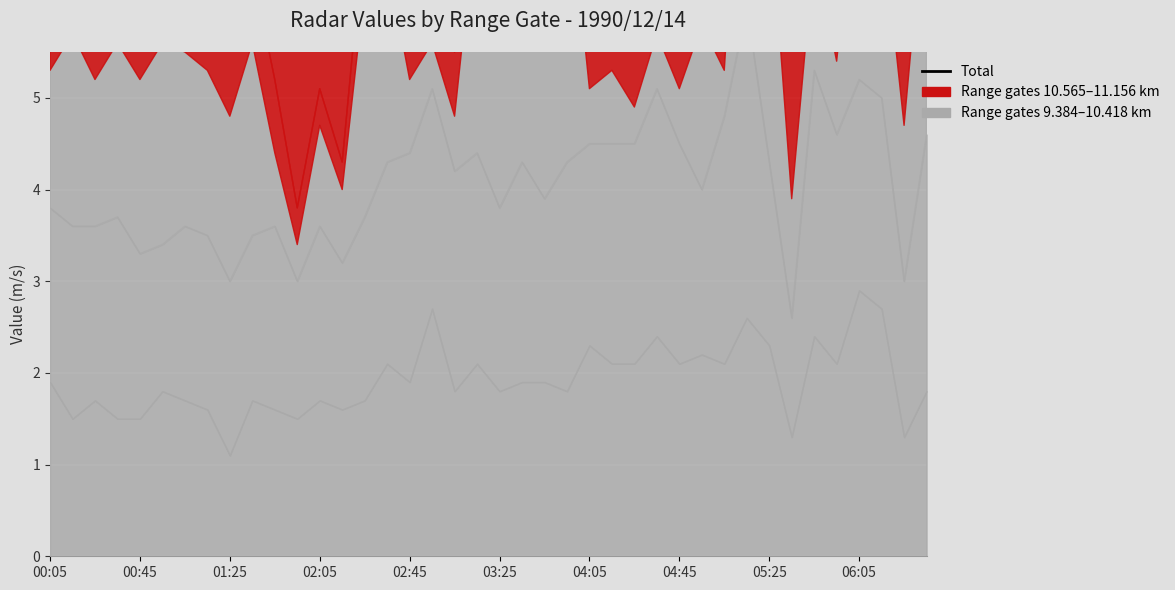

Is it true that the value at 06:05 is 10.0?

True